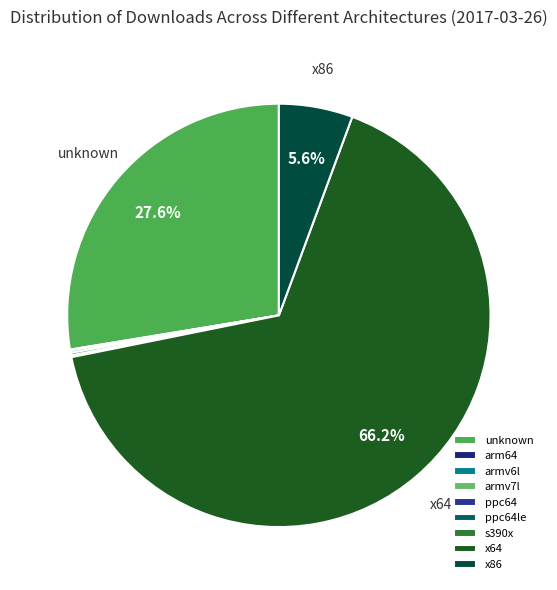

What percentage is the unknown slice, to the nearest percent?

28%